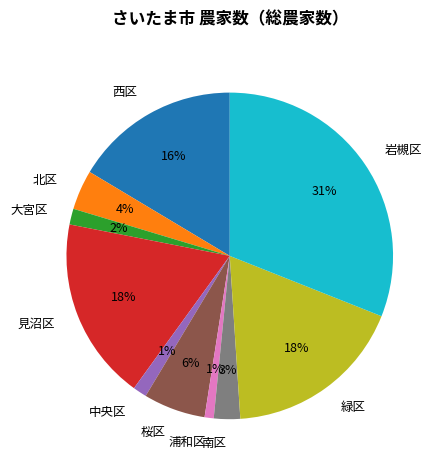

Does 北区 represent more than half of the total?

No